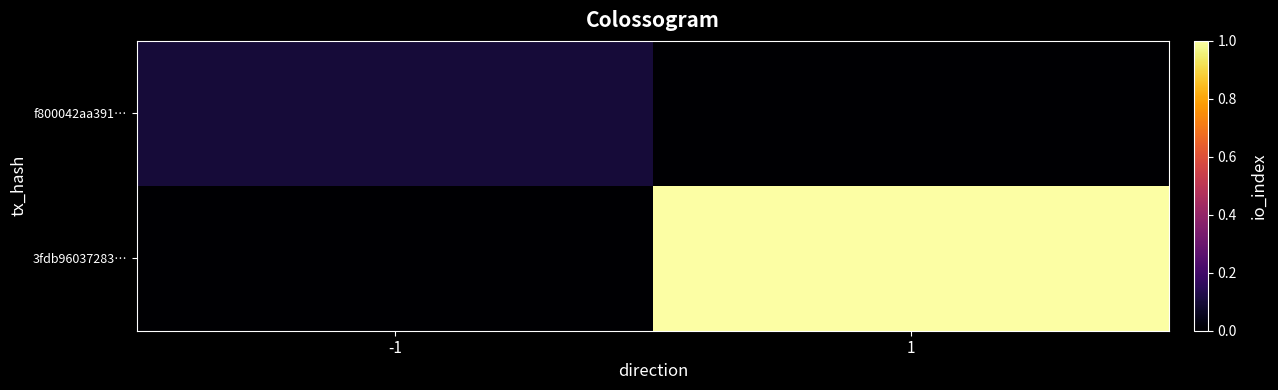

Which series has the largest total across all categories?

3fdb96037283…